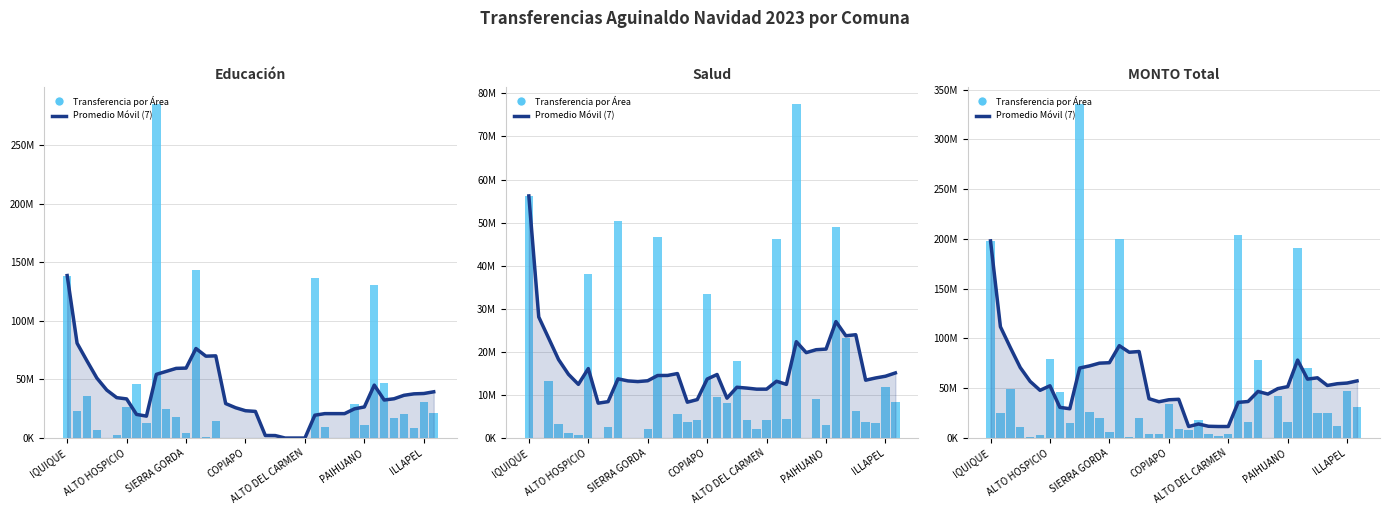

Rank the series at 35 from lowest to highest value.

Transferencia por Área, Promedio Móvil (7)